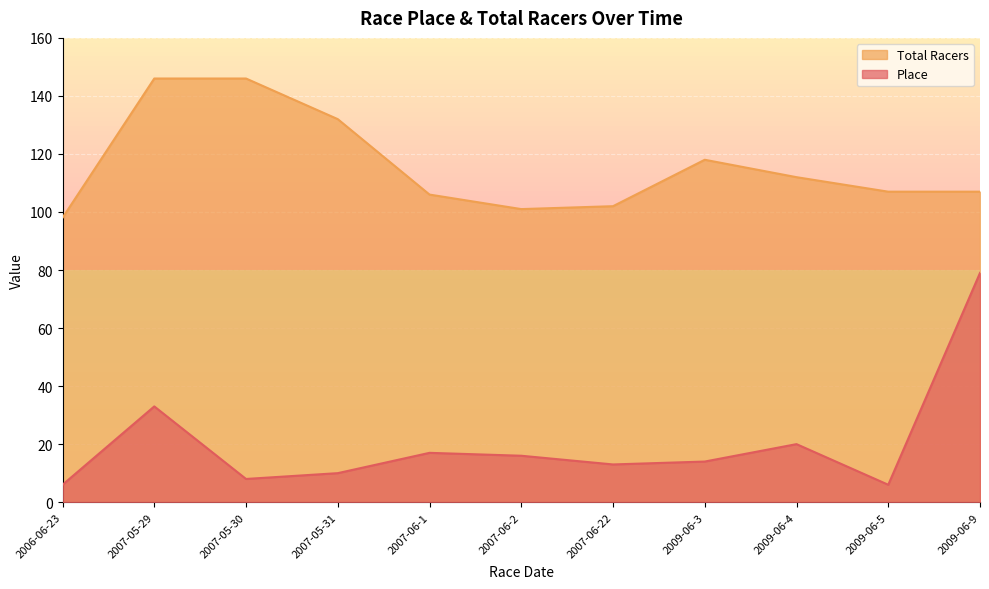

What is the spread (max minus min) of values at 2009-06-4?

92